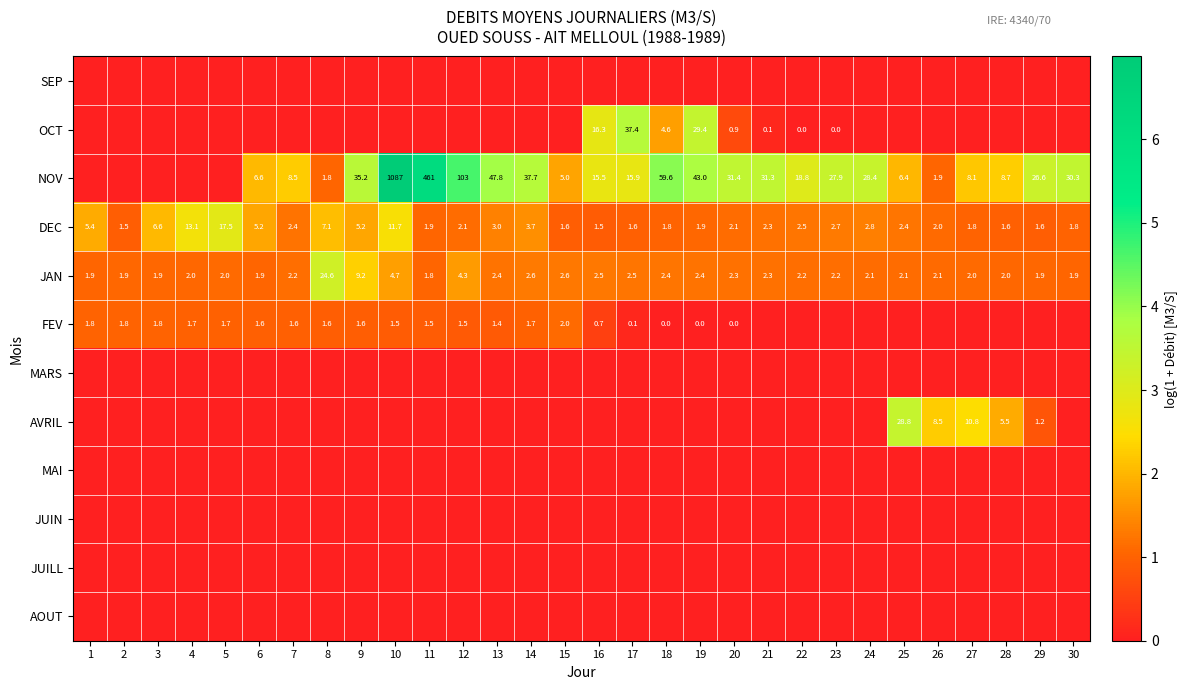

What is the difference between the highest and lowest values at 6?

2.0